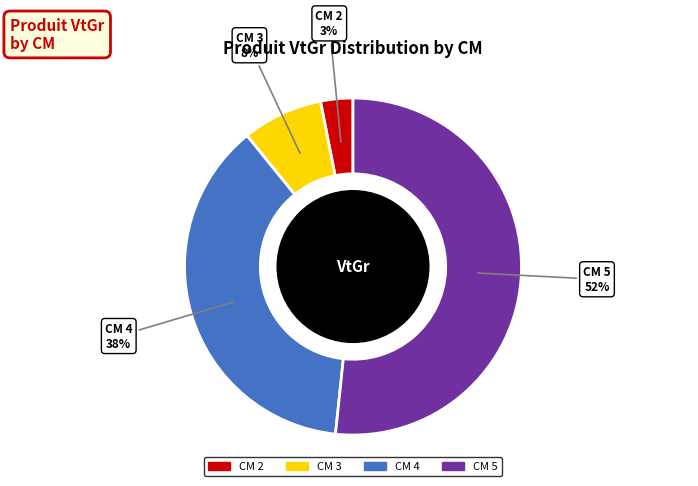

To the nearest percent, what is the average slice percentage?

25%